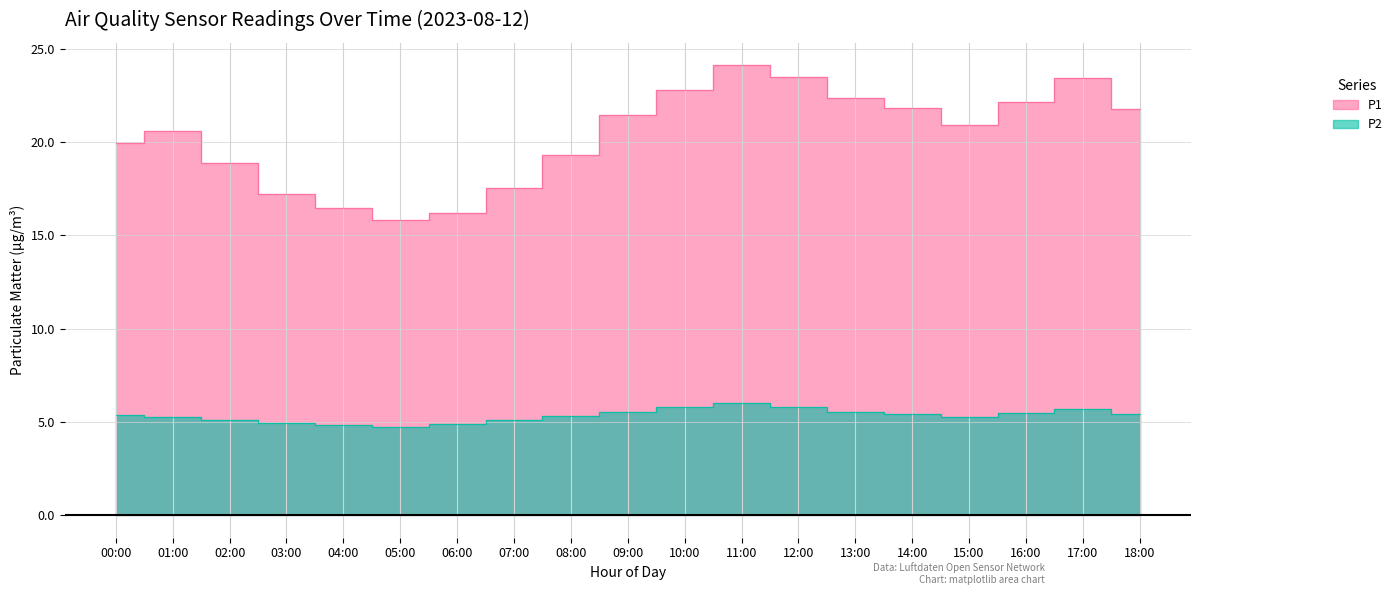

How many values in the P1 series are below 20?

8